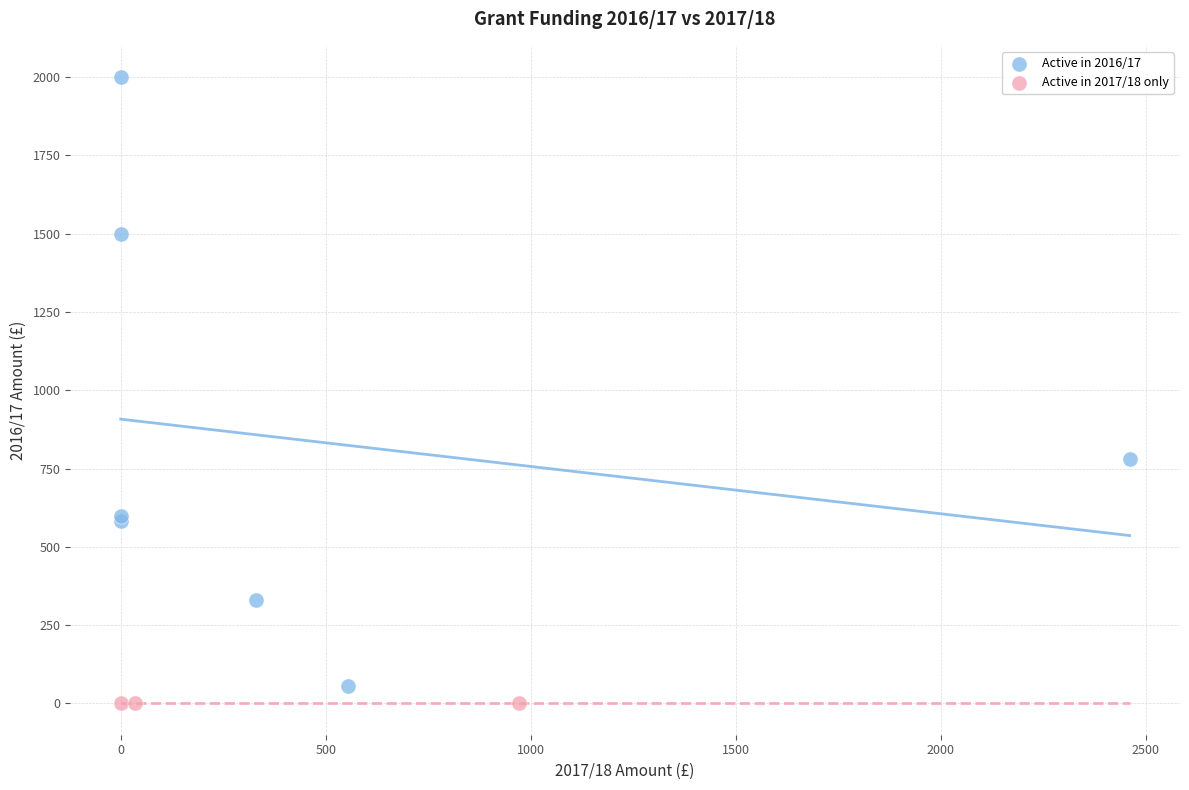

What are all the series names shown in the legend?

Active in 2016/17, Active in 2017/18 only